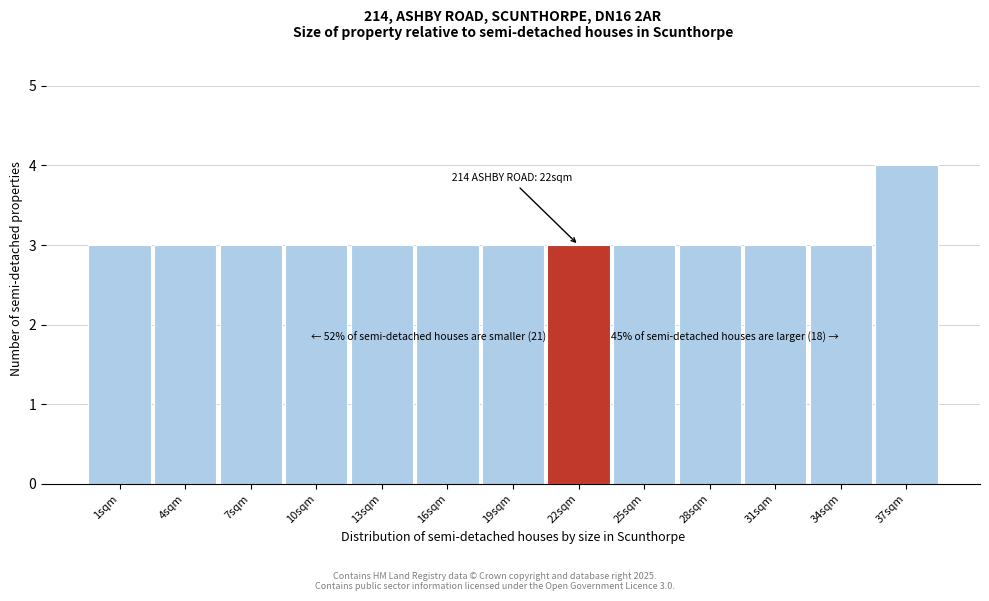

Reading right to left, list all the values displayed in this chart.

4	3	3	3	3	3	3	3	3	3	3	3	3